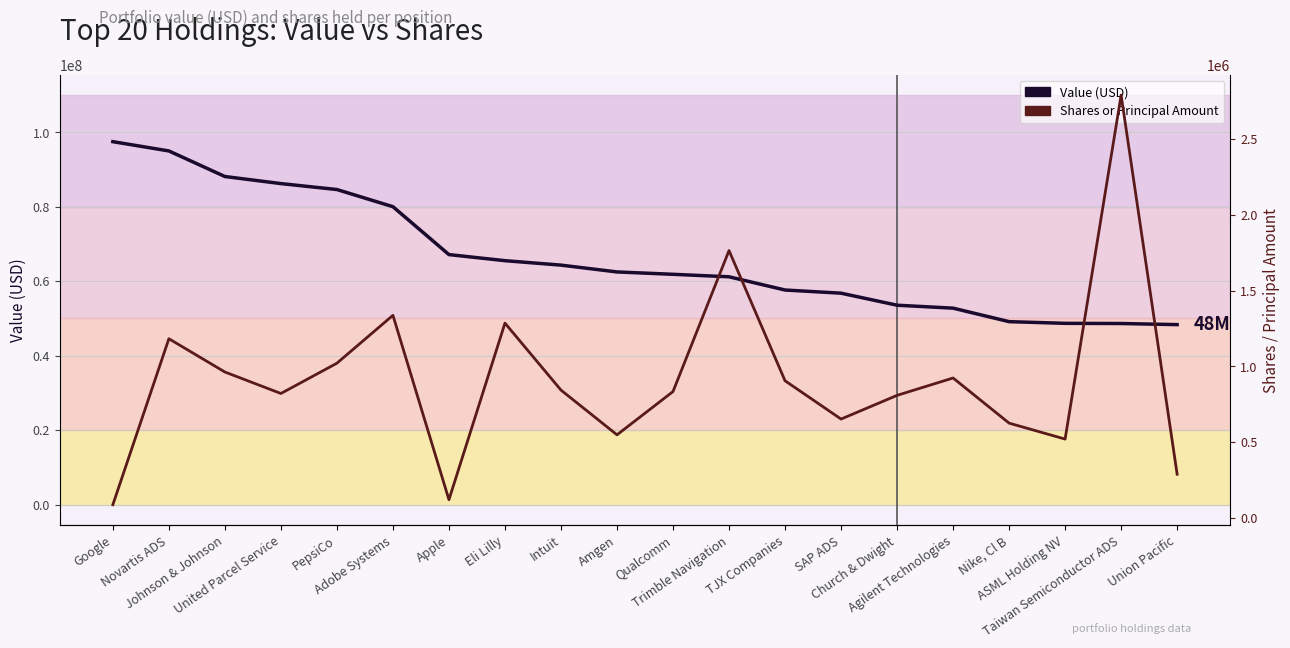

How many data points in Shares or Principal Amount are above 842954?

9